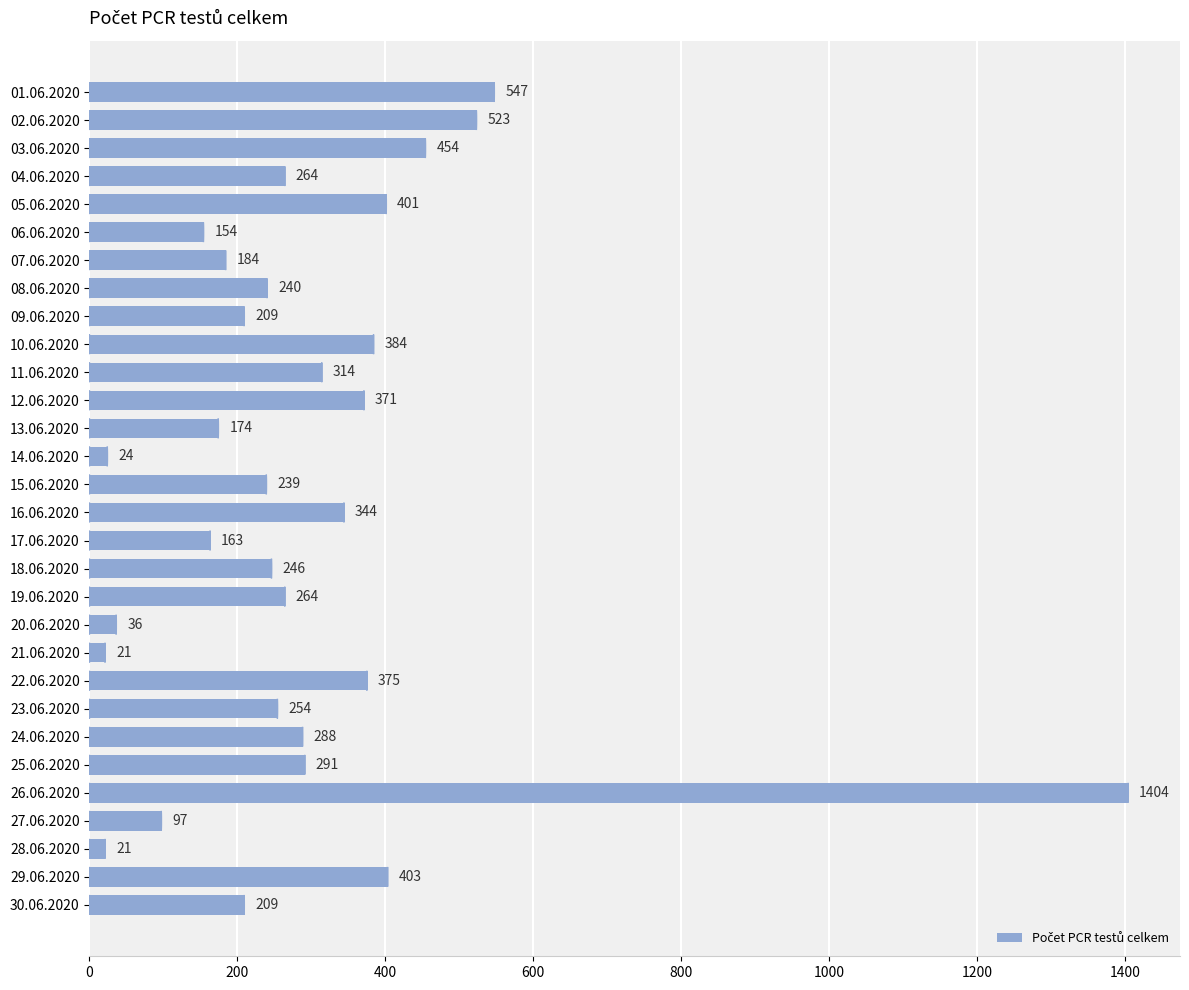

What is the difference between the second highest and minimum values?

526